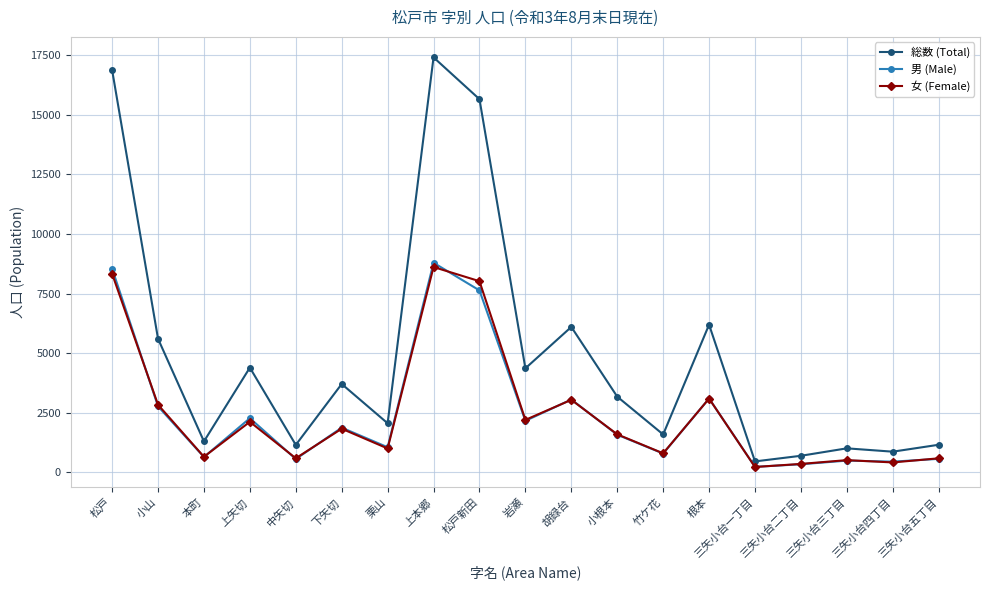

At which label does 総数 (Total) reach its minimum?

三矢小台一丁目